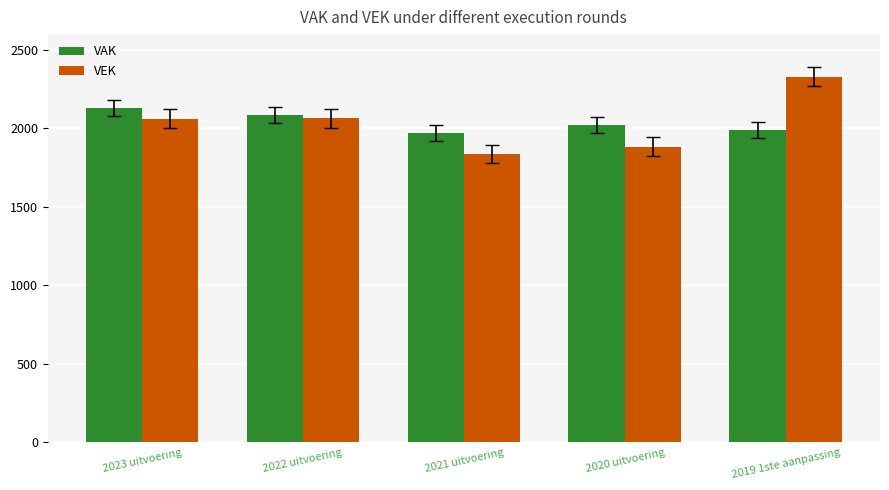

At 2019 1ste aanpassing, list the series in order from smallest to largest.

VAK, VEK